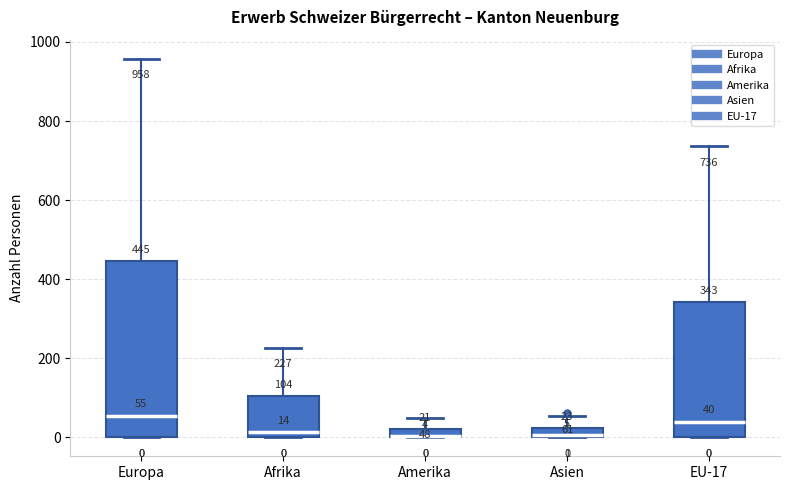

Which box is the tallest, from its lower edge to its upper edge?

Europa